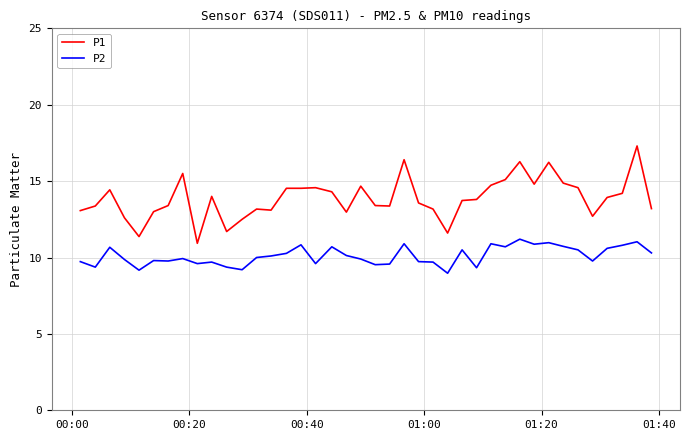

List the series in order of their overall mean, lowest first.

P2, P1